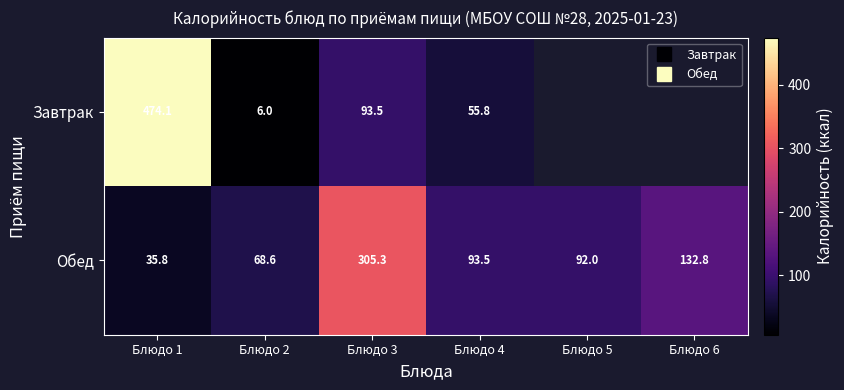

Is the value of Завтрак at Блюдо 2 greater than the value of Обед at Блюдо 6?

No